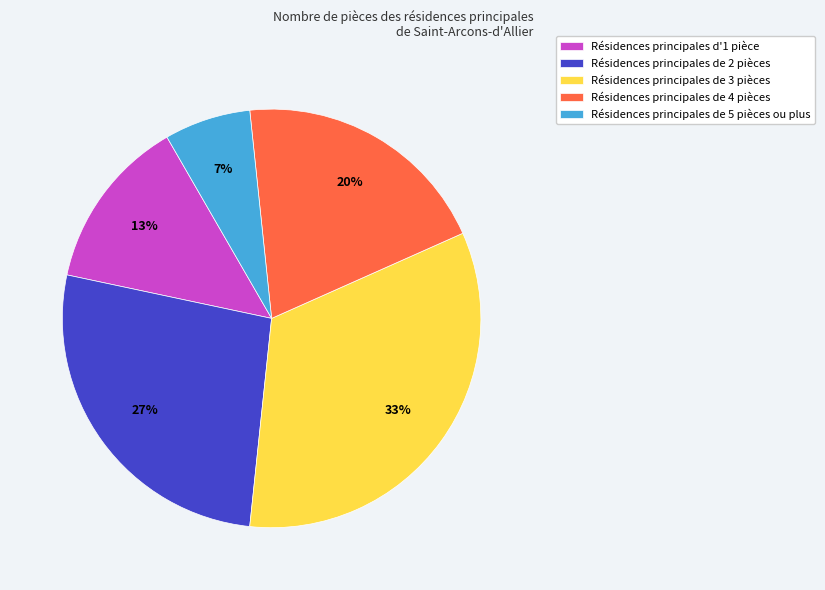

To the nearest percent, what is the average slice percentage?

20%